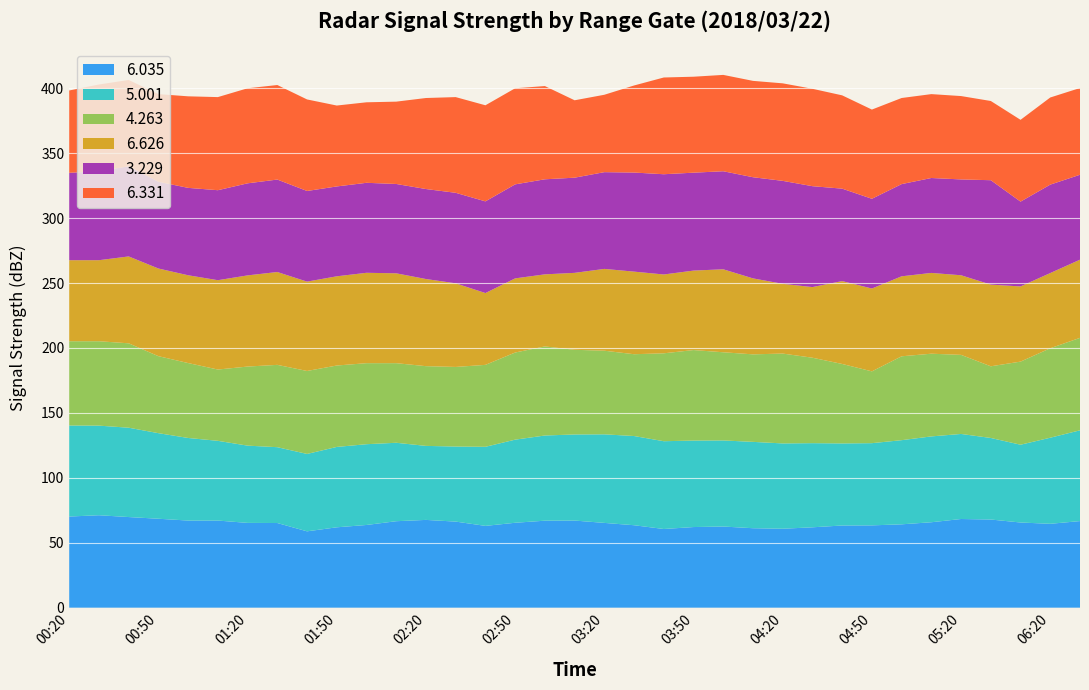

Reading right to left, extract all data points from this chart.

6.035: 66.7	64.6	65.6	67.9	68.3	65.8	64.2	63.4	63.3	61.9	60.8	61.2	62.5	62.1	60.6	63.5	65.3	67.1	67.0	65.4	63.0	66.3	67.6	66.6	63.7	61.9	58.8	65.2	65.3	67.1	67.1	68.5	69.8	71.2	70.2
5.001: 69.9	66.3	59.9	62.8	65.5	66.1	64.8	63.3	63.2	64.8	65.7	66.5	66.3	66.6	67.6	68.7	68.2	66.3	65.6	64.0	60.9	57.8	57.0	60.4	62.2	61.9	59.6	58.4	59.5	61.4	63.6	65.9	68.8	69.0	70.1
4.263: 71.2	68.9	64.0	55.2	60.9	63.7	64.6	55.3	61.2	65.8	69.2	67.4	67.9	69.7	67.7	63.0	64.4	65.2	68.6	67.1	63.1	61.3	61.4	61.3	62.4	62.7	63.9	63.4	60.9	54.9	57.7	59.3	65.0	65.0	64.9
6.626: 60.2	57.9	57.9	62.9	61.3	62.2	61.6	63.8	63.8	54.4	53.7	58.5	63.9	61.2	60.7	63.6	63.0	999.0	55.5	57.1	55.3	64.4	67.1	69.2	69.6	68.7	68.8	71.5	70.2	68.8	67.6	67.5	66.9	62.4	999.0
3.229: 65.4	68.1	65.3	80.4	73.8	73.1	71.0	69.1	71.2	77.7	79.3	77.9	75.5	75.4	77.2	76.3	74.5	73.3	73.2	72.4	70.6	69.7	69.3	68.8	69.3	69.2	69.8	71.2	70.9	69.3	67.3	66.8	69.4	68.5	67.3
6.331: 66.8	67.1	63.0	61.0	64.2	64.6	66.3	68.7	999.0	75.0	75.1	74.2	74.2	73.9	74.5	999.0	59.6	59.6	71.8	74.0	74.0	73.7	70.1	63.4	62.0	62.3	70.5	72.8	73.2	71.7	70.5	67.5	66.5	66.8	63.4